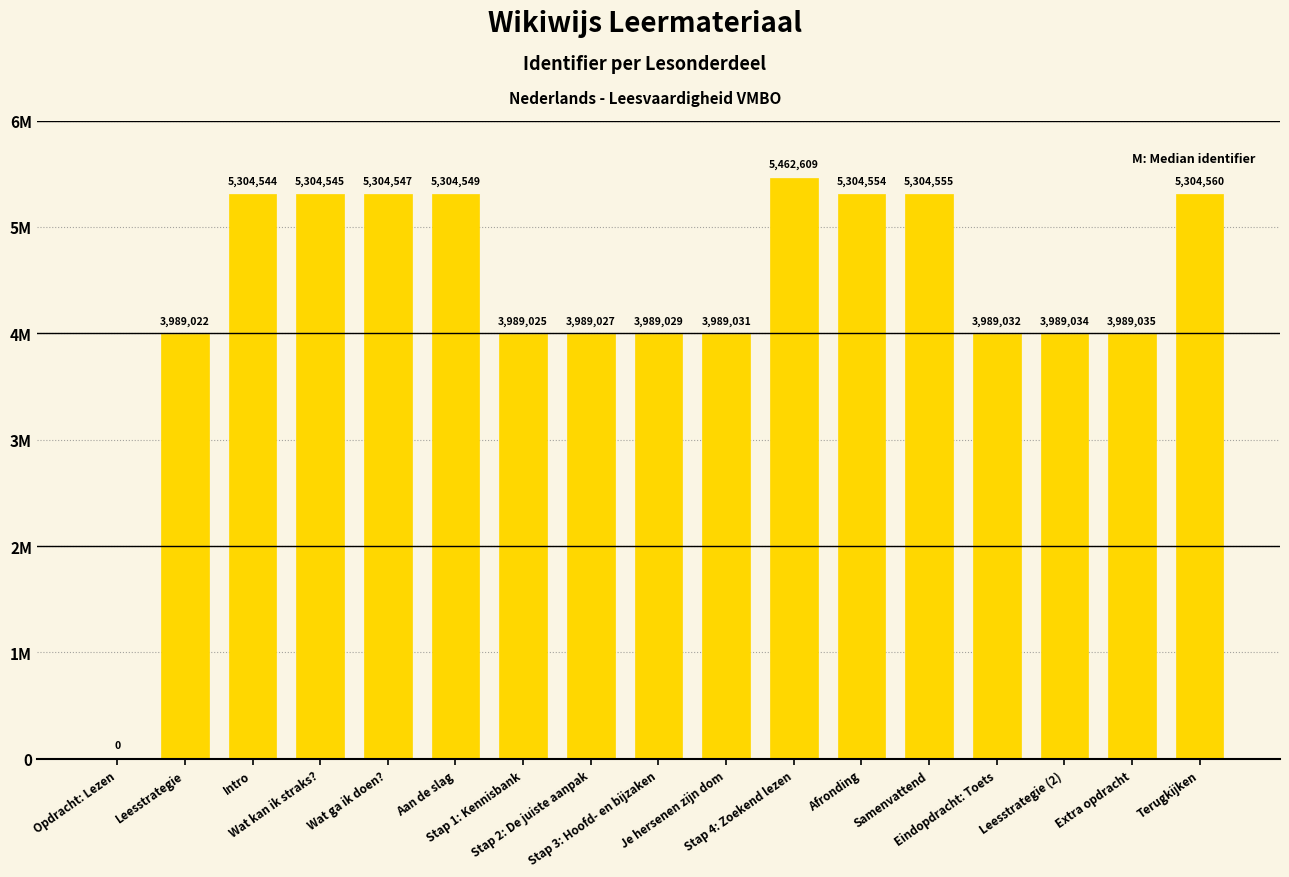

Rank the categories by value from highest to lowest.

Stap 4: Zoekend lezen, Terugkijken, Samenvattend, Afronding, Aan de slag, Wat ga ik doen?, Wat kan ik straks?, Intro, Extra opdracht, Leesstrategie (2), Eindopdracht: Toets, Je hersenen zijn dom, Stap 3: Hoofd- en bijzaken, Stap 2: De juiste aanpak, Stap 1: Kennisbank, Leesstrategie, Opdracht: Lezen